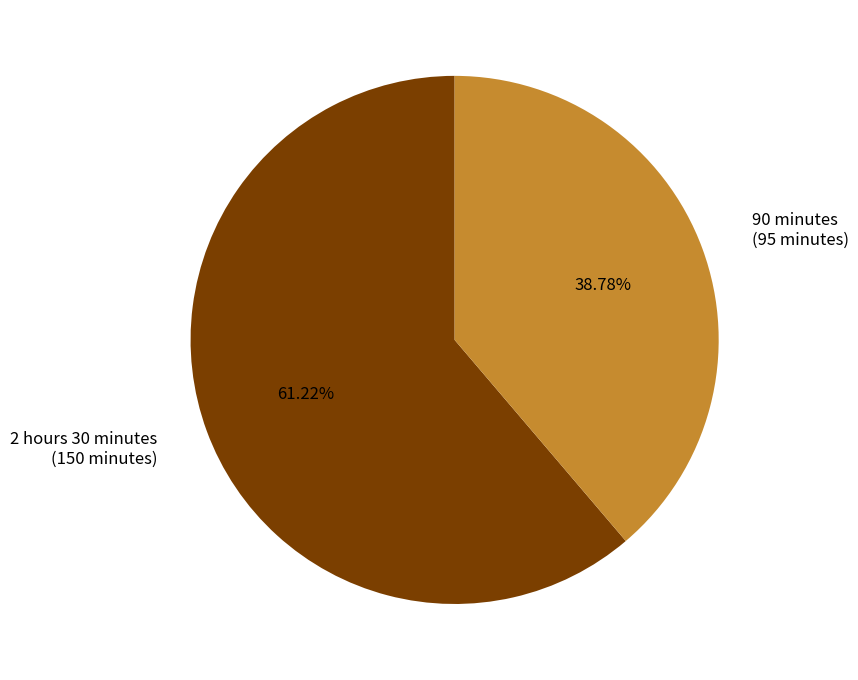

How many slices are in this pie chart?

2